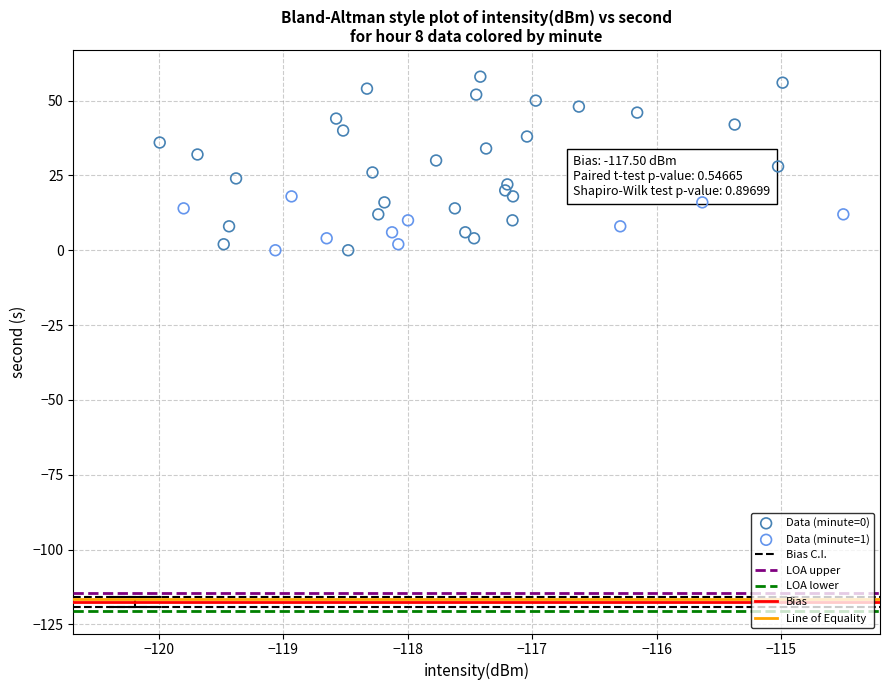

Which series has the largest Y range (max minus min)?

Data (minute=0)